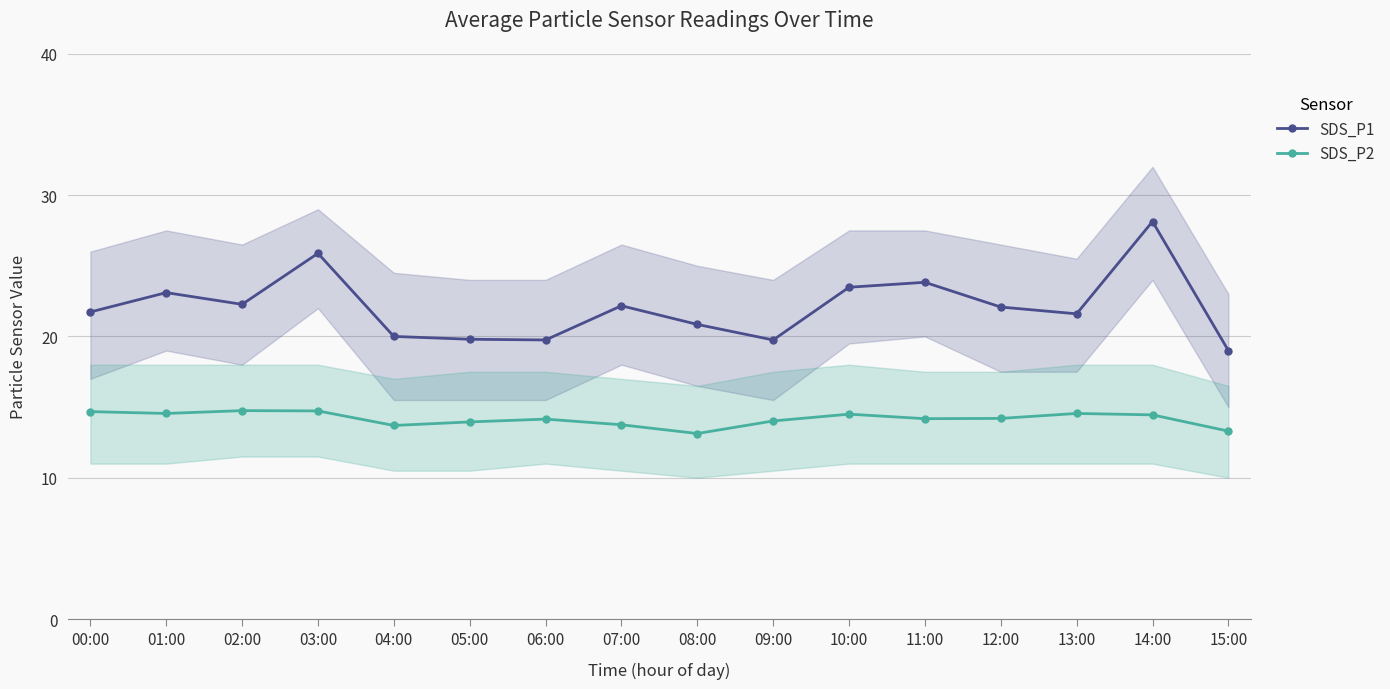

Which series has the largest total across all categories?

SDS_P1